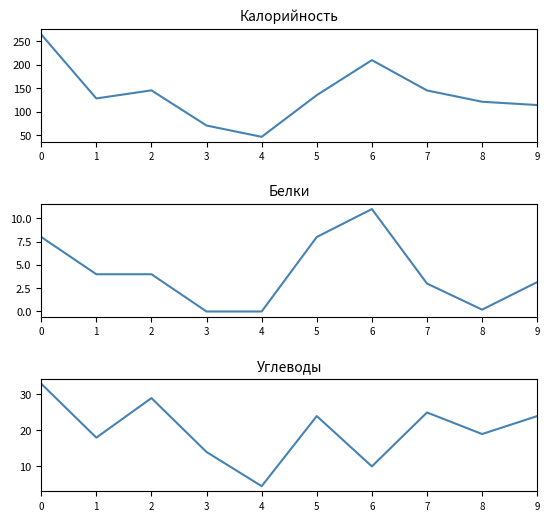

Is it true that Углеводы equals 14.0 at 3?

True